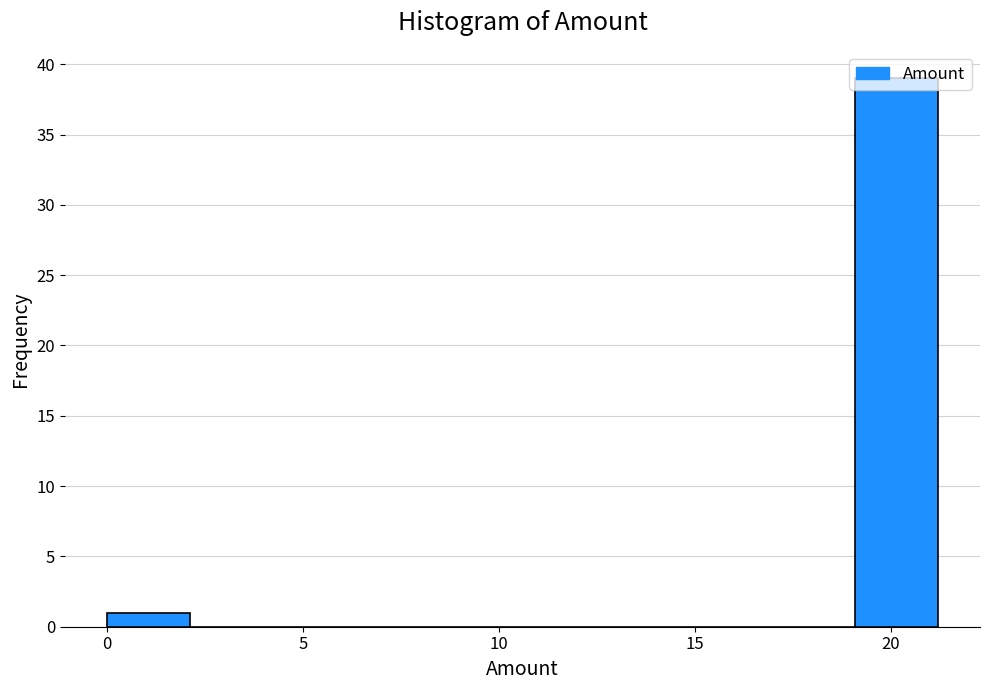

Which range on the x-axis has the tallest bar?

19.0 to 21.0